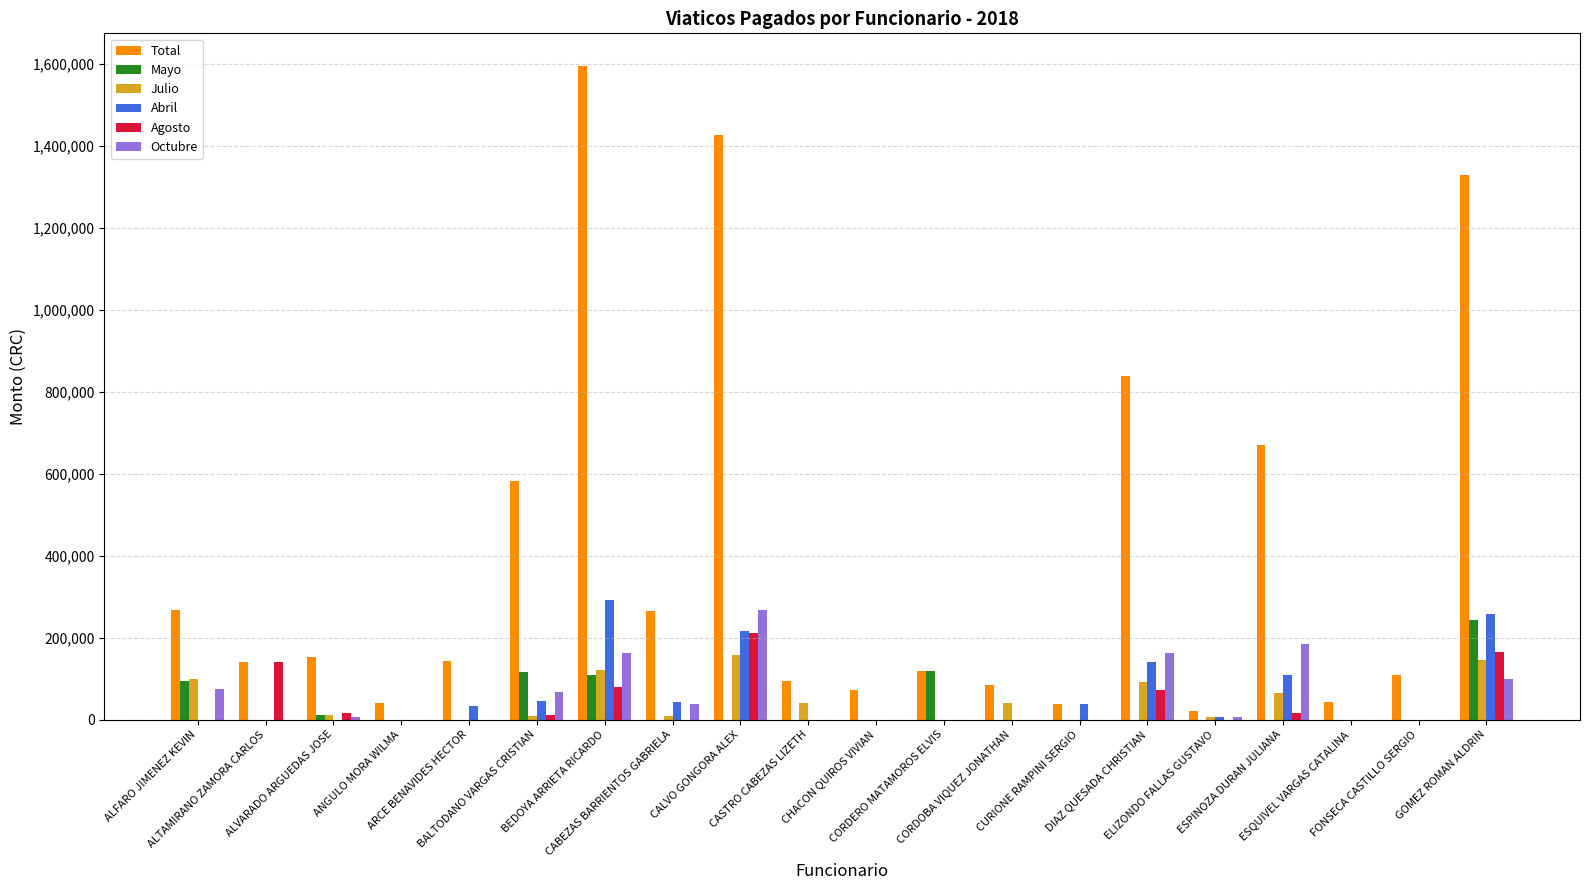

What is the greatest value displayed?

1595550.0